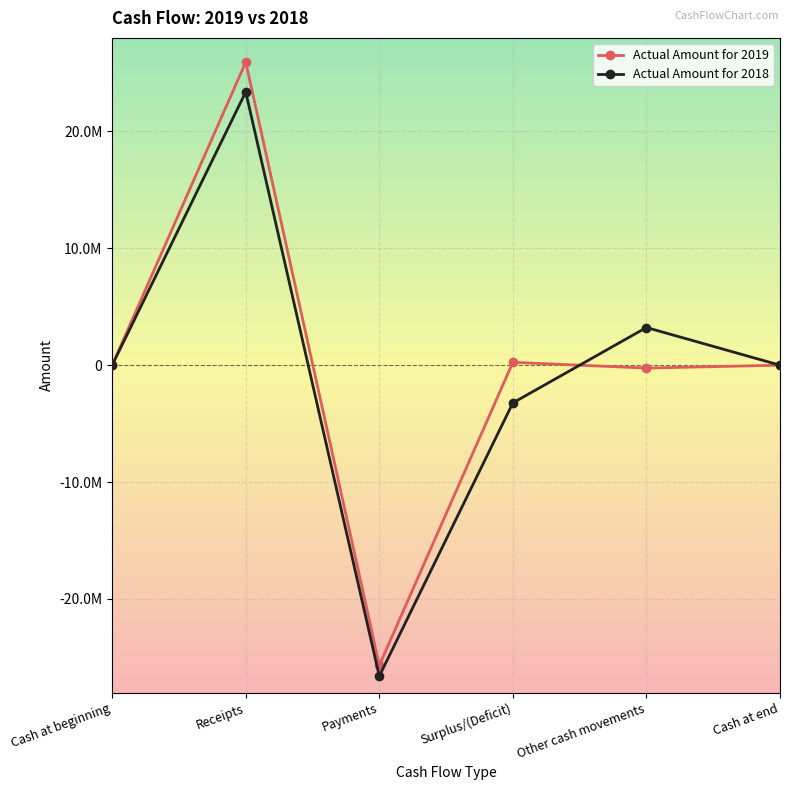

Where is the first local minimum for Actual Amount for 2019?

Payments